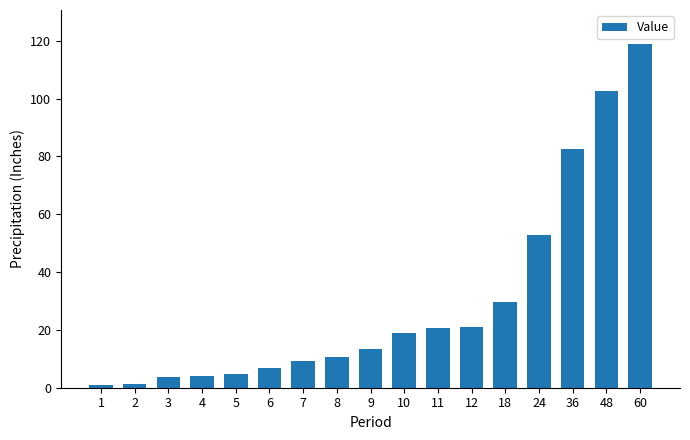

Read the value at 1.

0.8